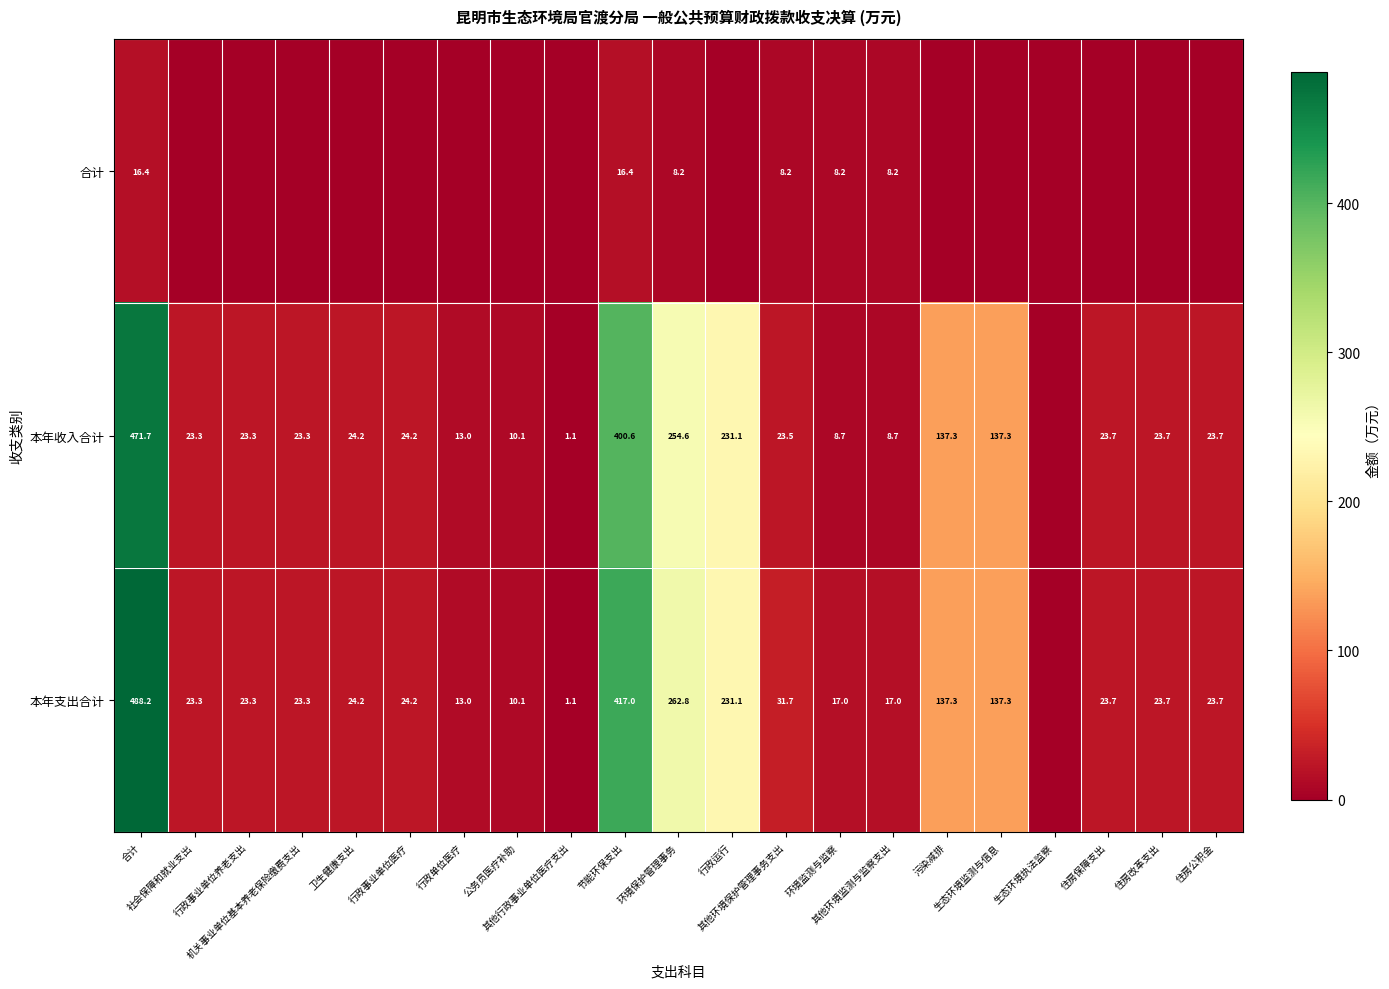

Is the value of 本年支出合计 at 机关事业单位基本养老保险缴费支出 greater than the value of 合计 at 行政运行?

Yes